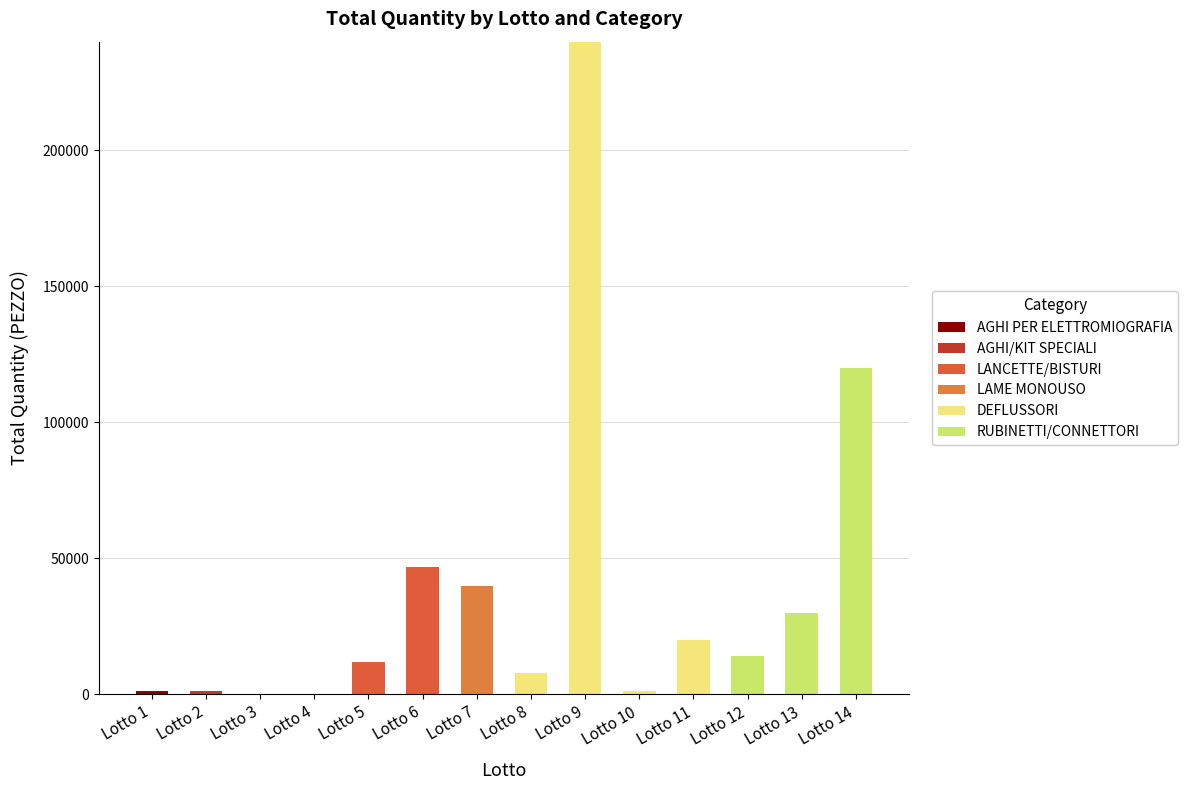

Which series changed the most between Lotto 10 and Lotto 13?

RUBINETTI/CONNETTORI